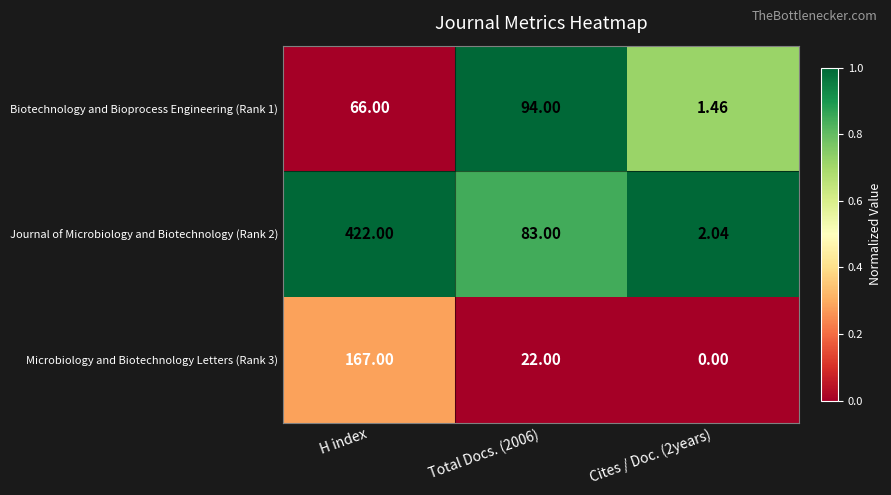

What is the total value across all series at Cites / Doc. (2years)?

3.5